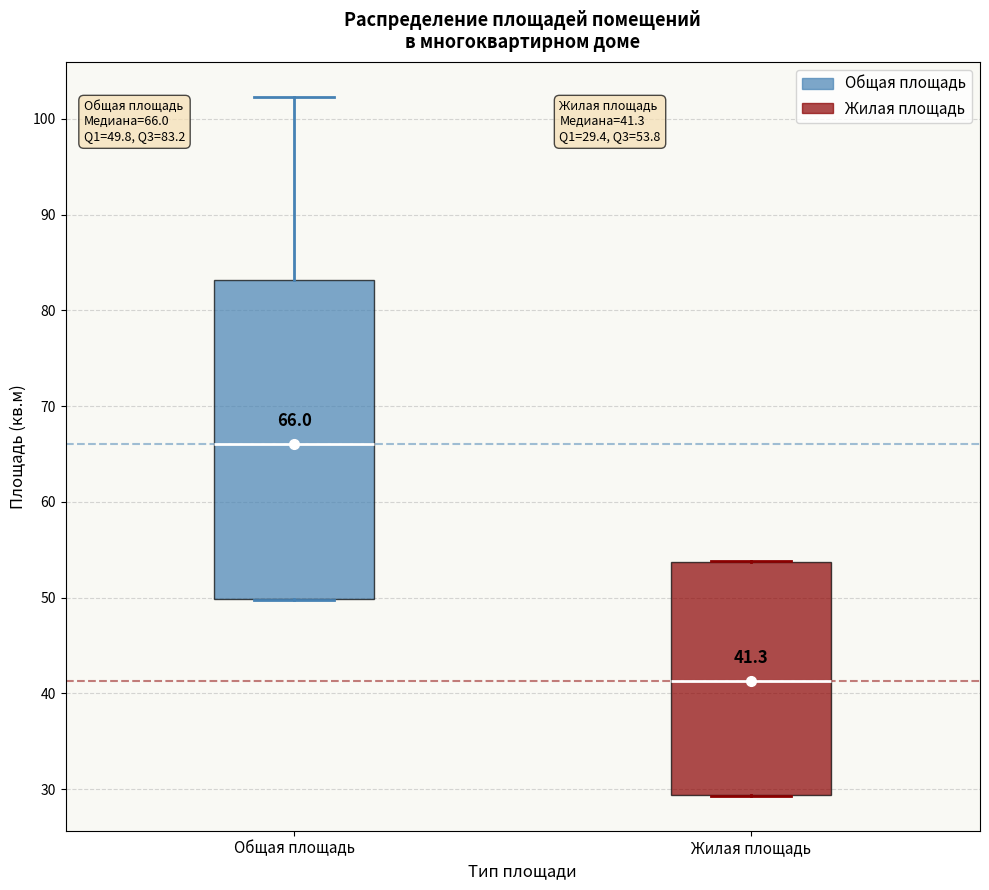

Which box is the tallest, from its lower edge to its upper edge?

Общая площадь